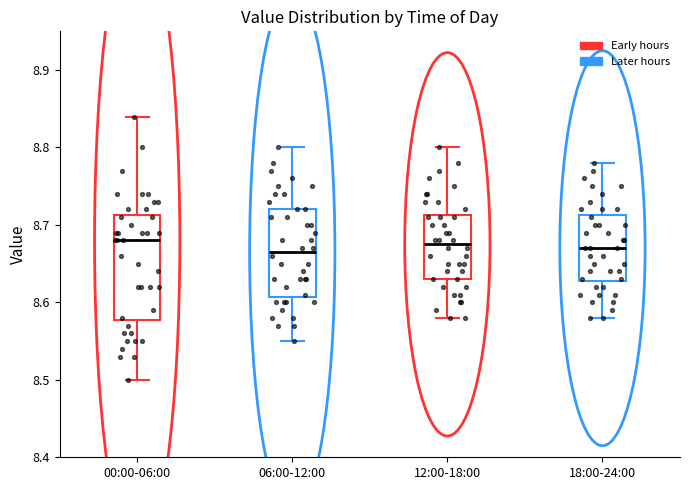

Where does the median line of the box for 12:00-18:00 sit on the y-axis? The values are not printed on the chart, so give them approximately, as read against the axis.

8.68